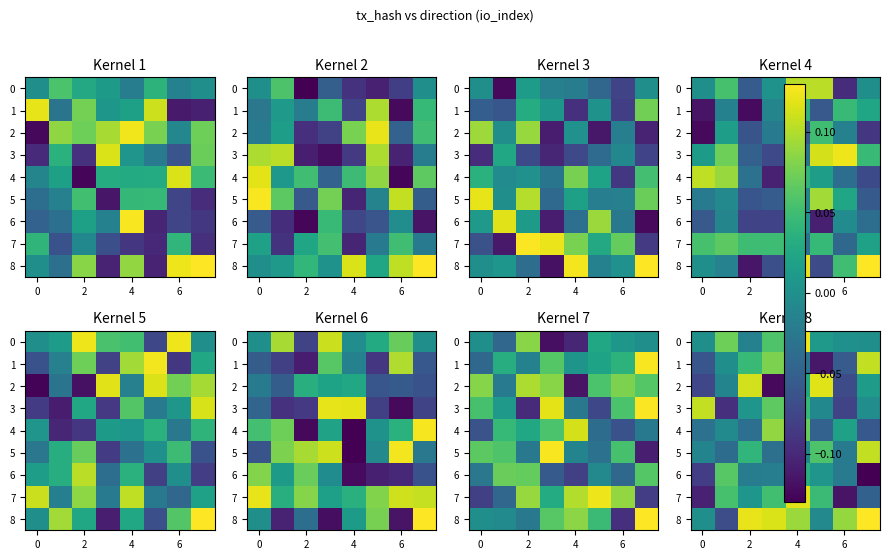

Which label corresponds to the smallest value in the chart?

7